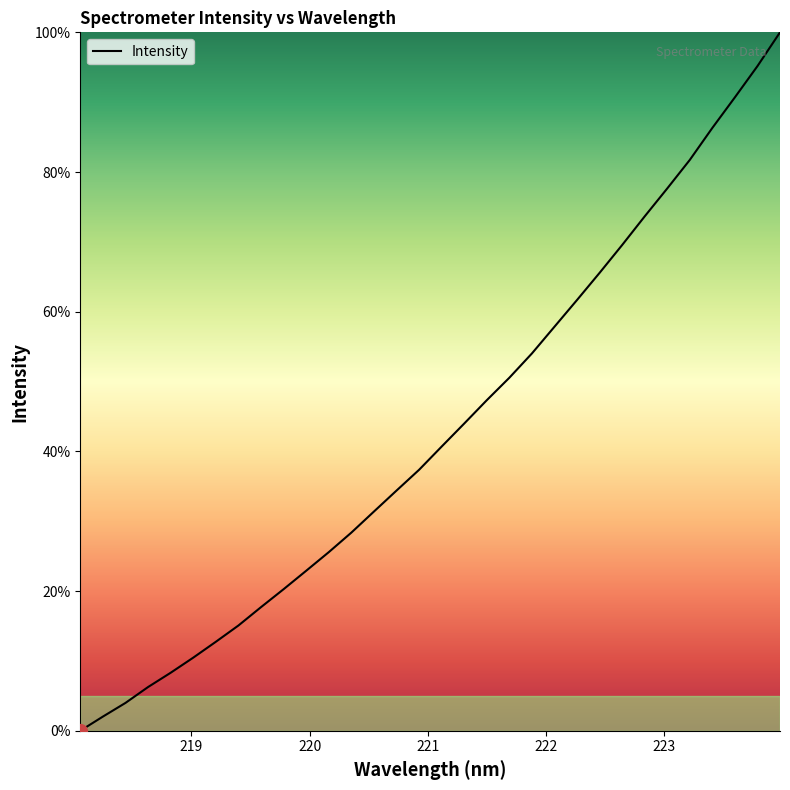

What is the difference between the maximum and minimum values?

100.0